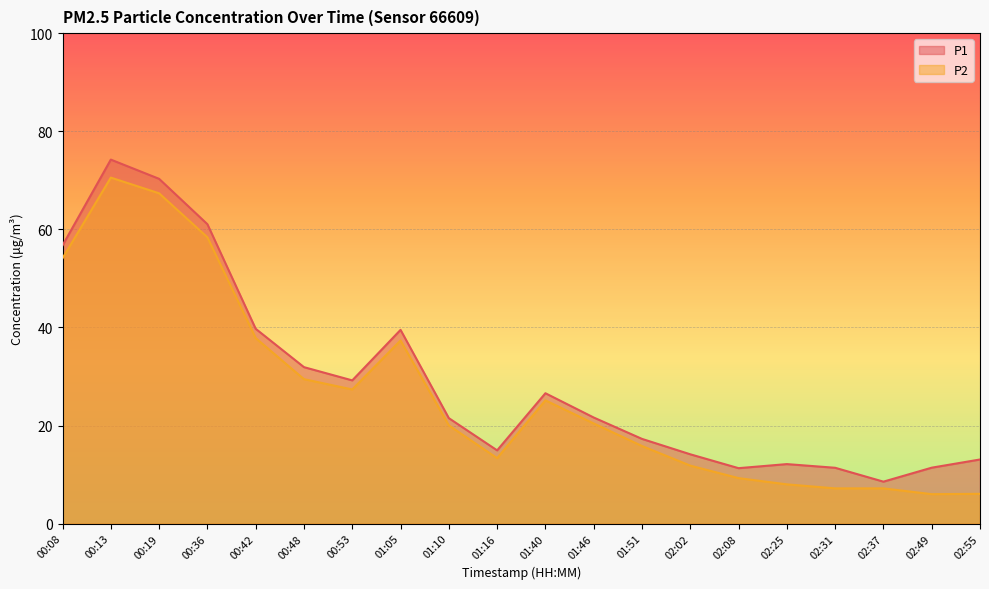

Is it true that P1 equals 20.1 at 02:49?

False